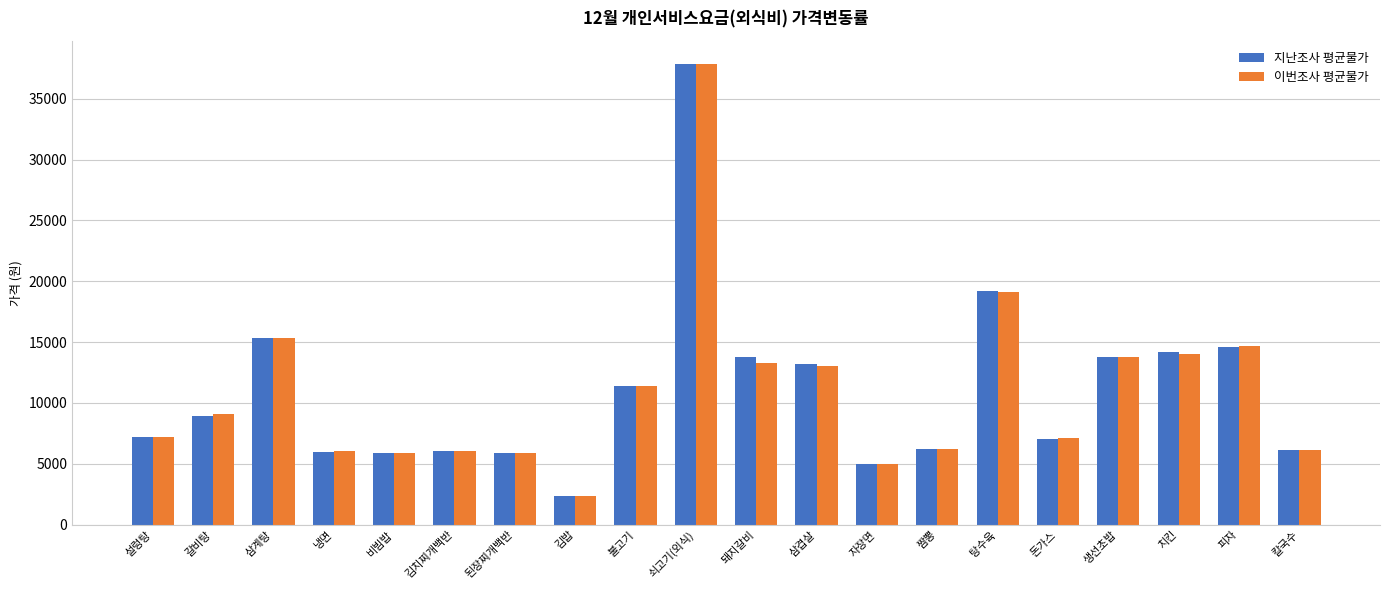

What is the value of the 지난조사 평균물가 bar at the 3rd from the left?

15346